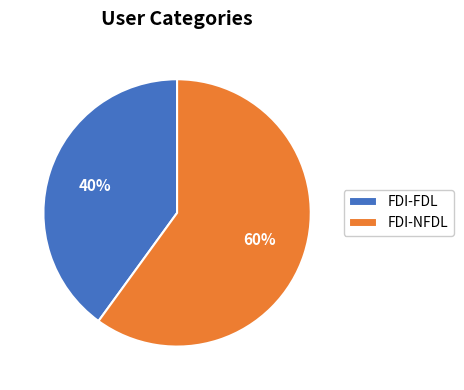

To the nearest percent, what portion does FDI-NFDL represent?

60%